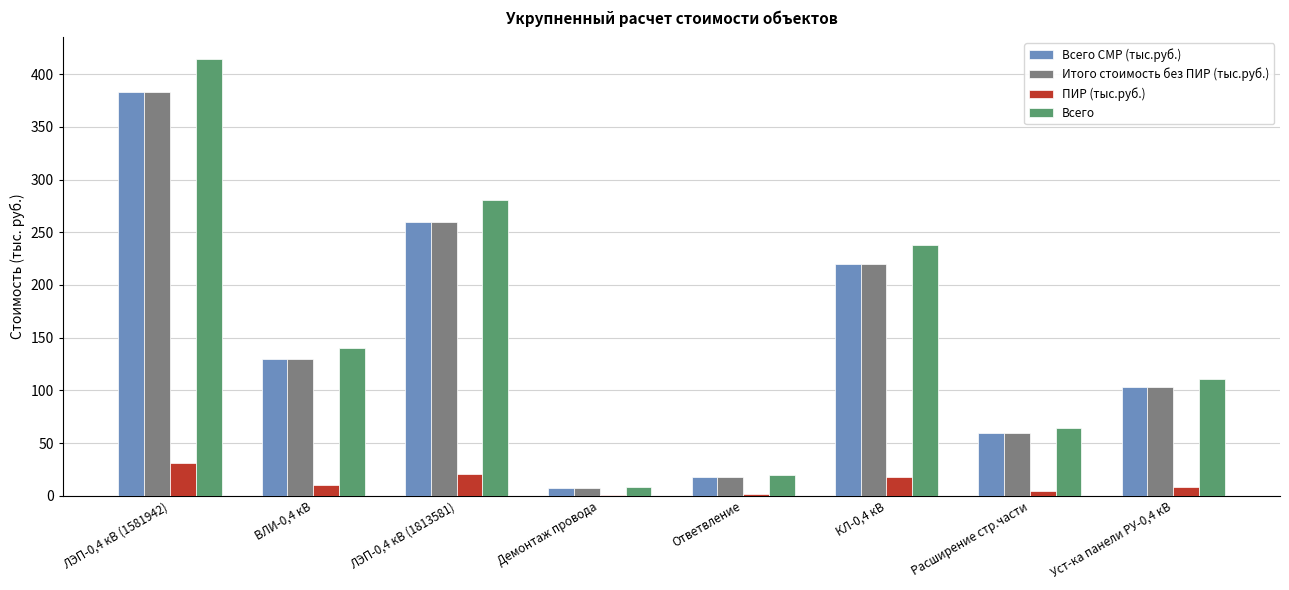

Between КЛ-0,4 кВ and Уст-ка панели РУ-0,4 кВ, which series saw the biggest shift?

Всего